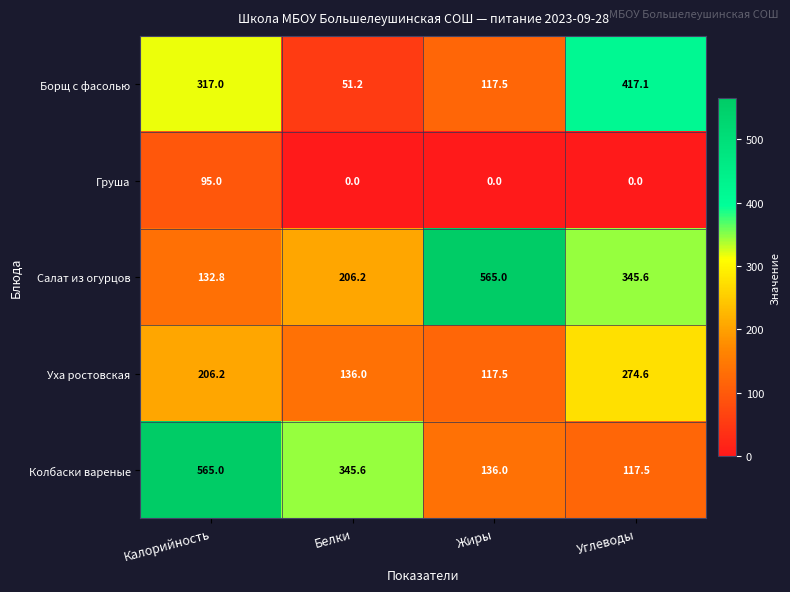

What is the spread (max minus min) of values at Жиры?

565.0